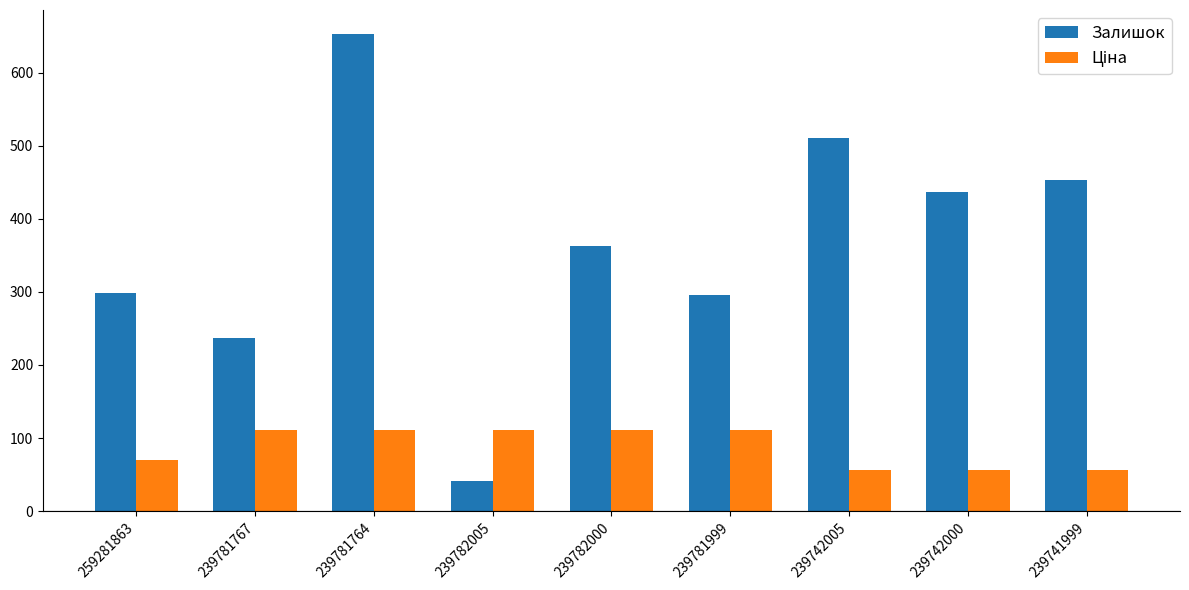

At which category does the chart reach its peak across all series?

239781764